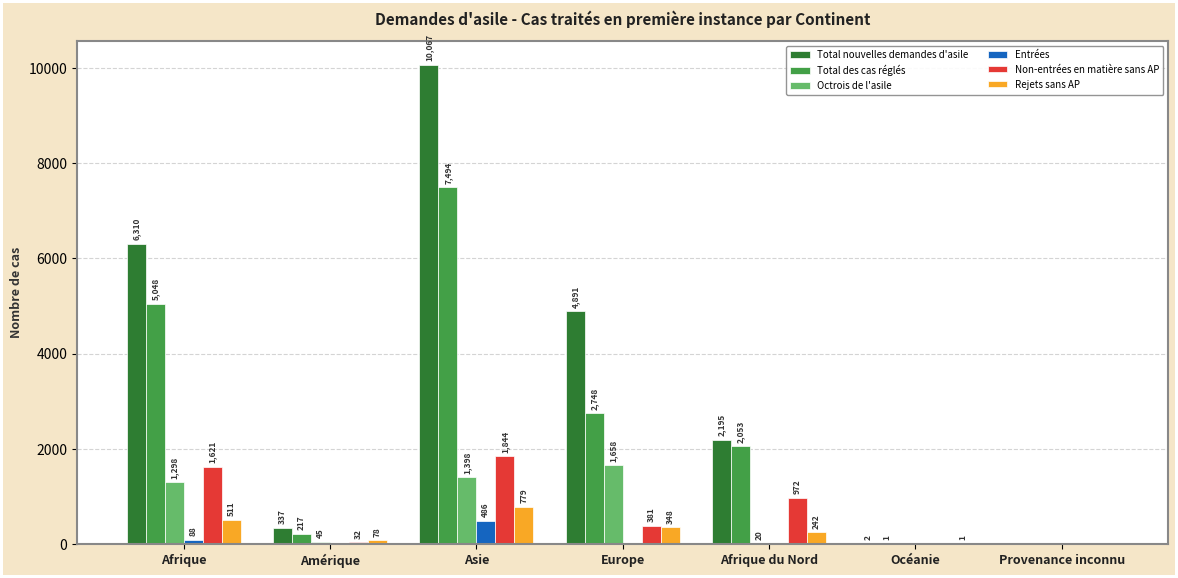

At which label does Total nouvelles demandes d'asile reach its peak?

Asie